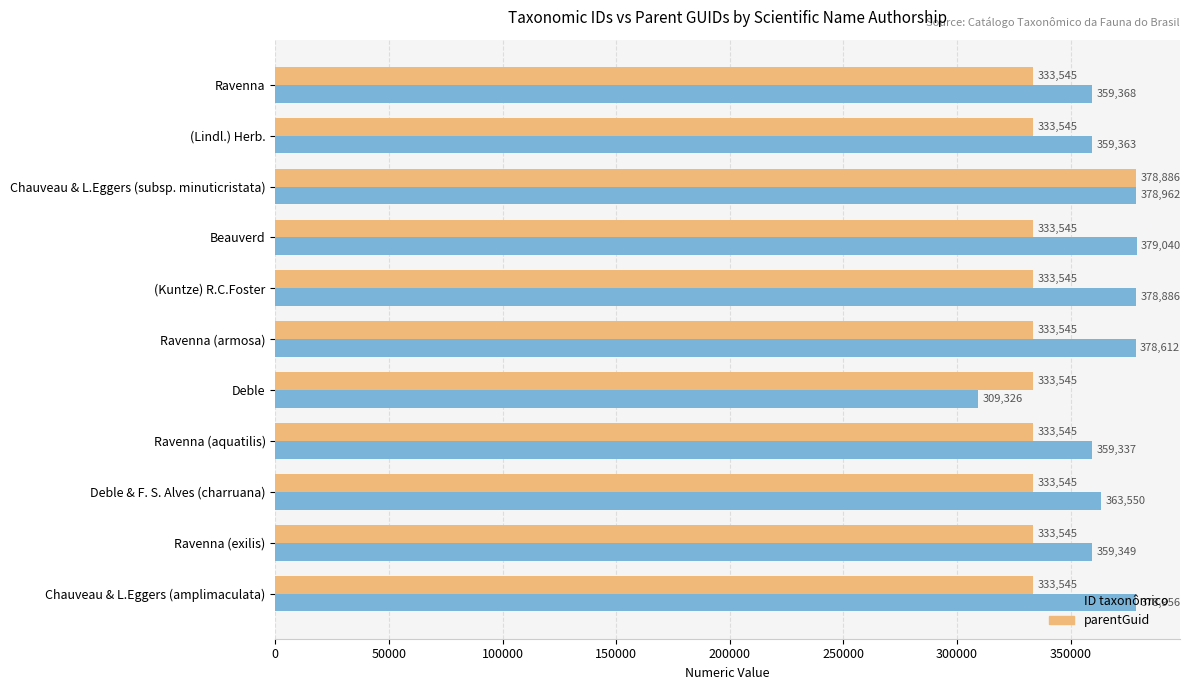

True or false: parentGuid has a value of 583592 at Ravenna.

False